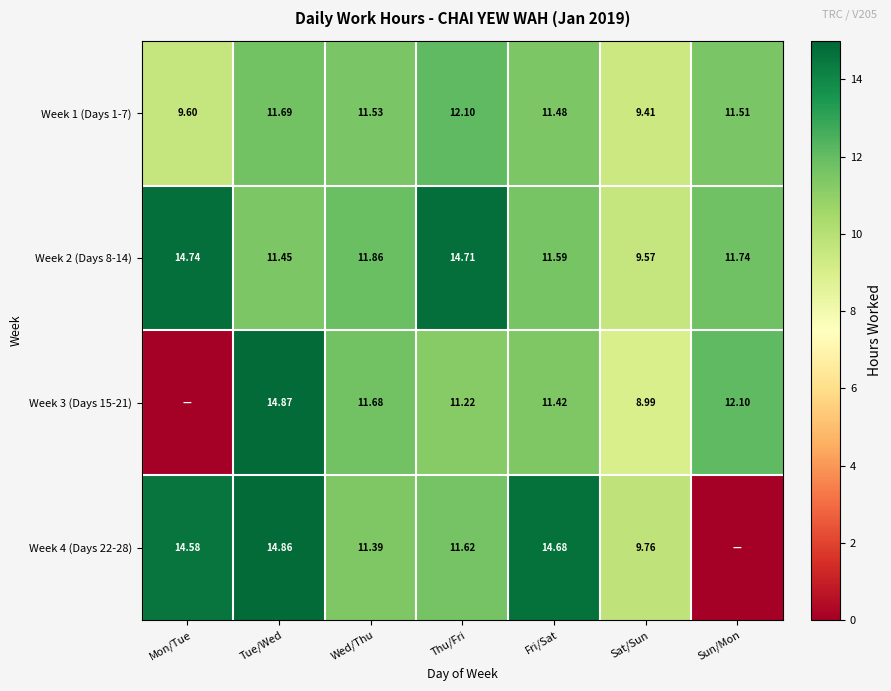

The value of Week 1 (Days 1-7) at Wed/Thu is 11.5. True or false?

True